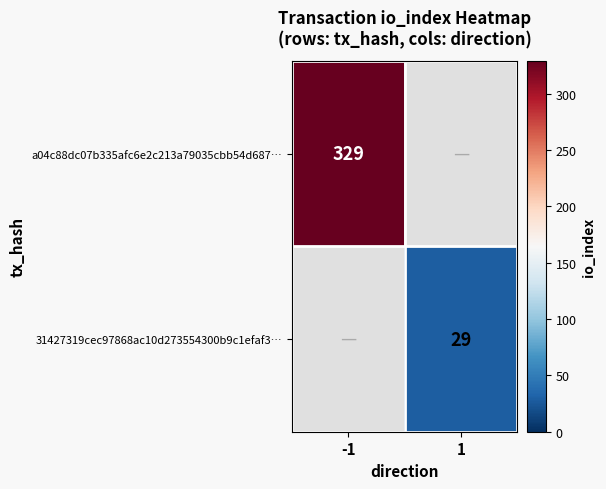

The 31427319cec97868ac10d273554300b9c1efaf3… series shows 29 at 1. True or false?

True